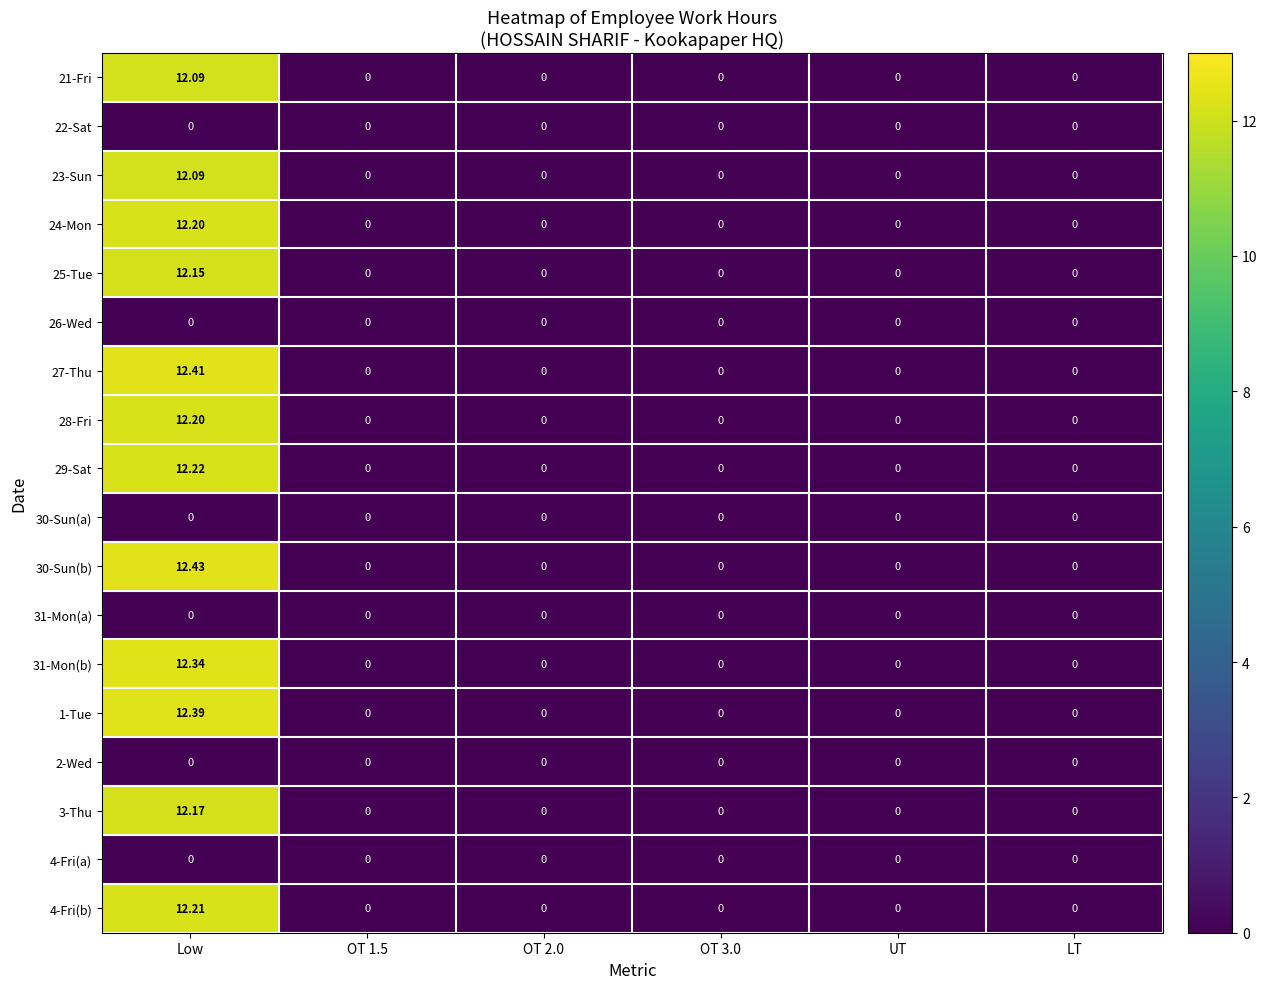

At which category is the sum across all series the highest?

Low